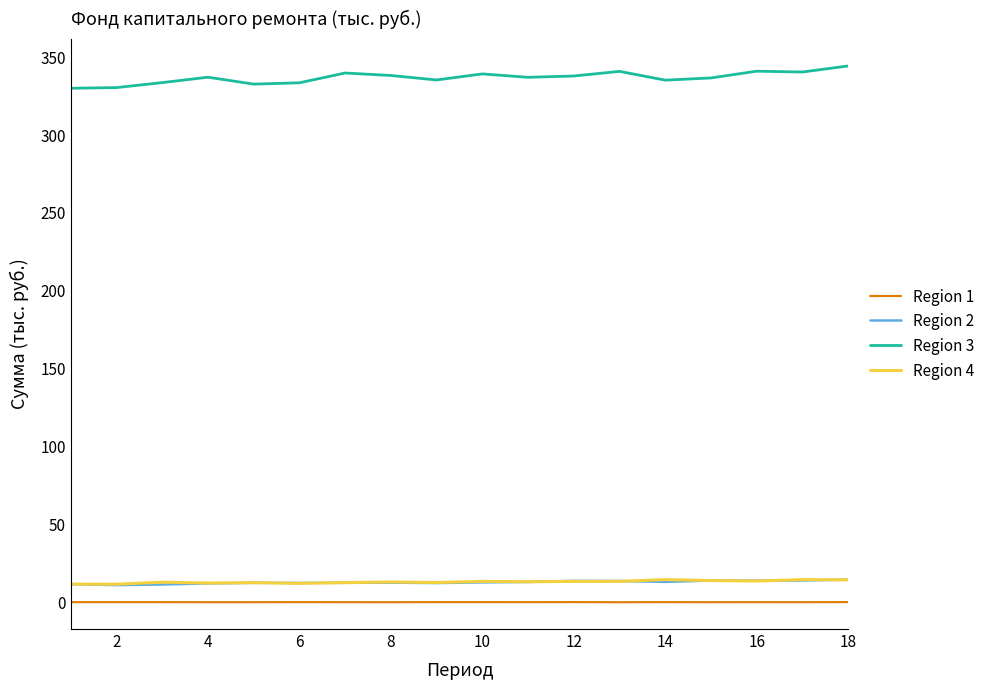

True or false: Region 2 and Region 1 intersect in this chart.

False